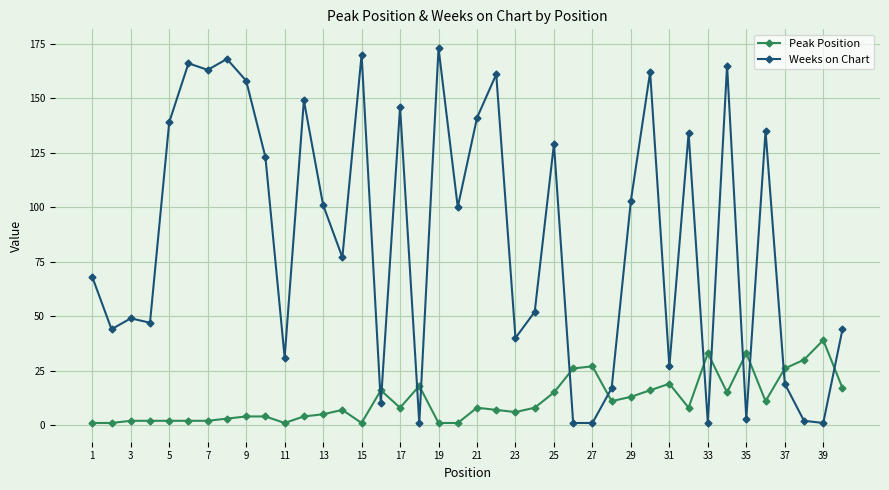

List the series in order of their peak value, lowest first.

Peak Position, Weeks on Chart